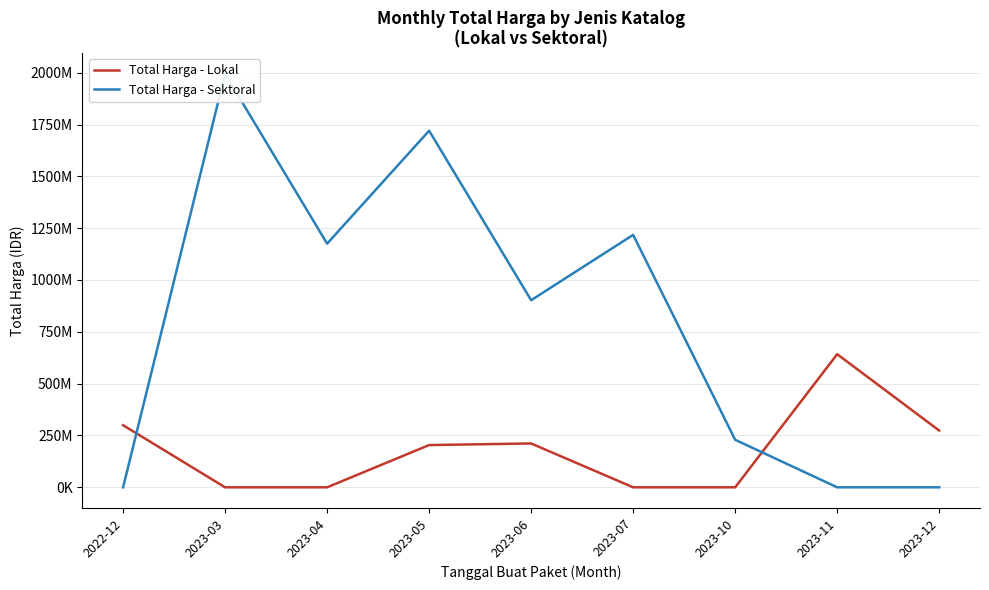

What is the label of the 1st point from the right?

2023-12